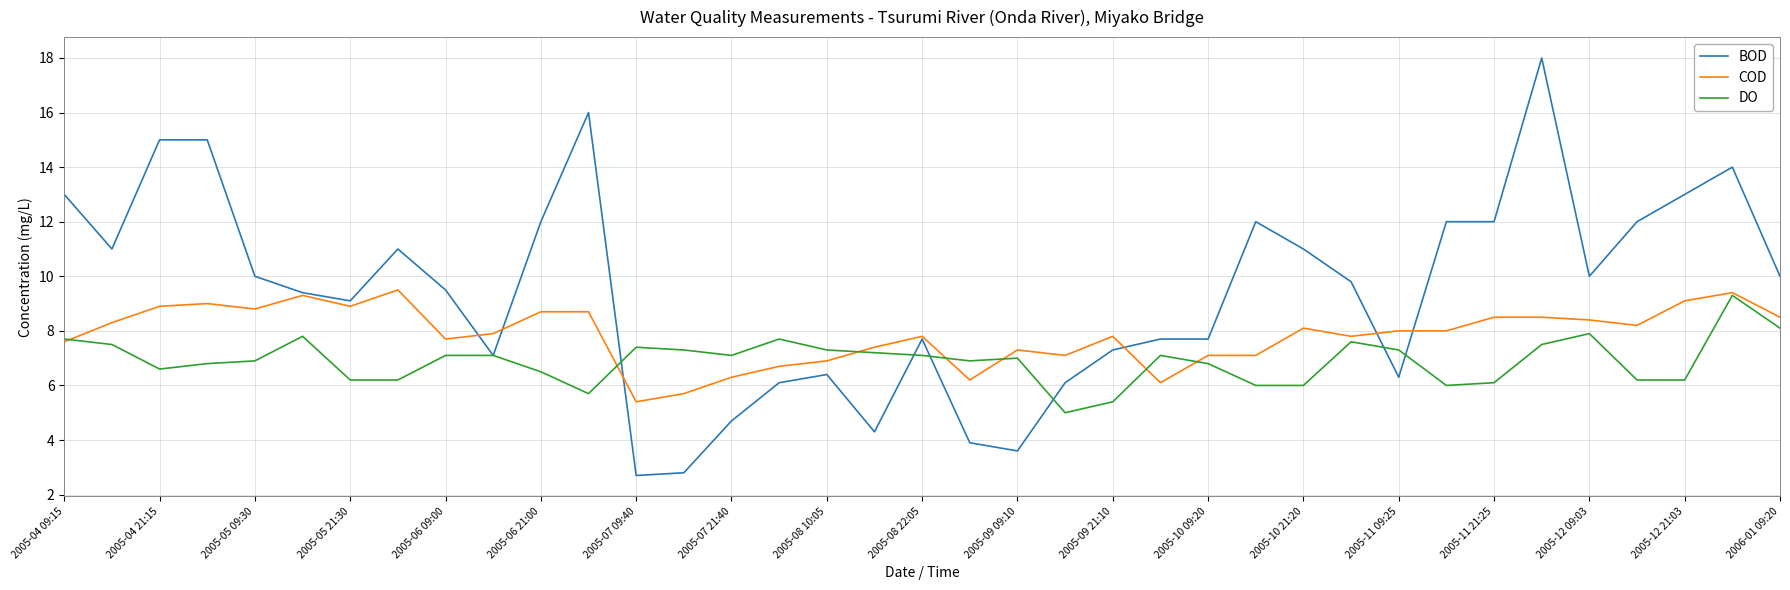

Which series has the largest range (max minus min)?

BOD